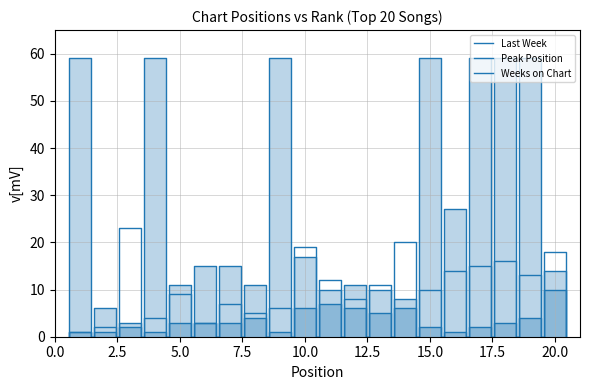

Reading left to right, transcribe all the data shown in this chart.

Last Week: 1=1	2=2	3=23	4=4	5=9	6=3	7=7	8=5	9=6	10=19	11=12	12=8	13=11	14=20	15=10	16=14	17=15	18=16	19=13	20=18
Peak Position: 1=1	2=1	3=3	4=1	5=3	6=3	7=3	8=4	9=1	10=6	11=7	12=6	13=5	14=8	15=2	16=1	17=2	18=3	19=4	20=14
Weeks on Chart: 1=59	2=6	3=2	4=59	5=11	6=15	7=15	8=11	9=59	10=17	11=10	12=11	13=10	14=6	15=59	16=27	17=59	18=59	19=59	20=10